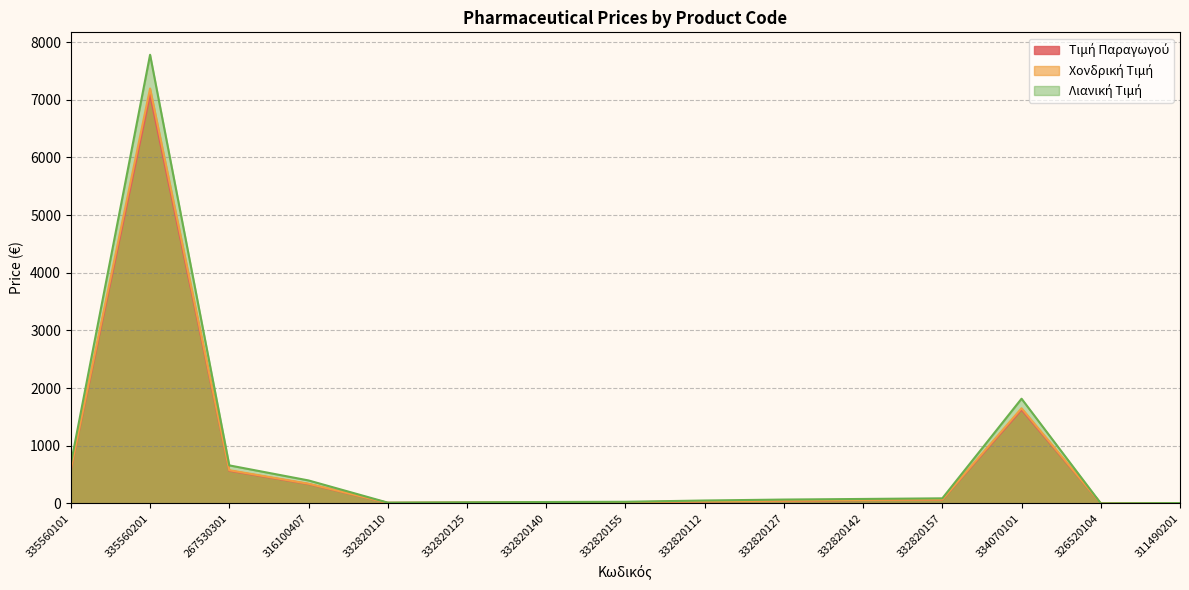

Rank the categories by Λιανική Τιμή value from highest to lowest.

335560201, 334070101, 335560101, 267530301, 316100407, 332820157, 332820142, 332820127, 332820112, 332820155, 332820140, 332820125, 332820110, 311490201, 326520104